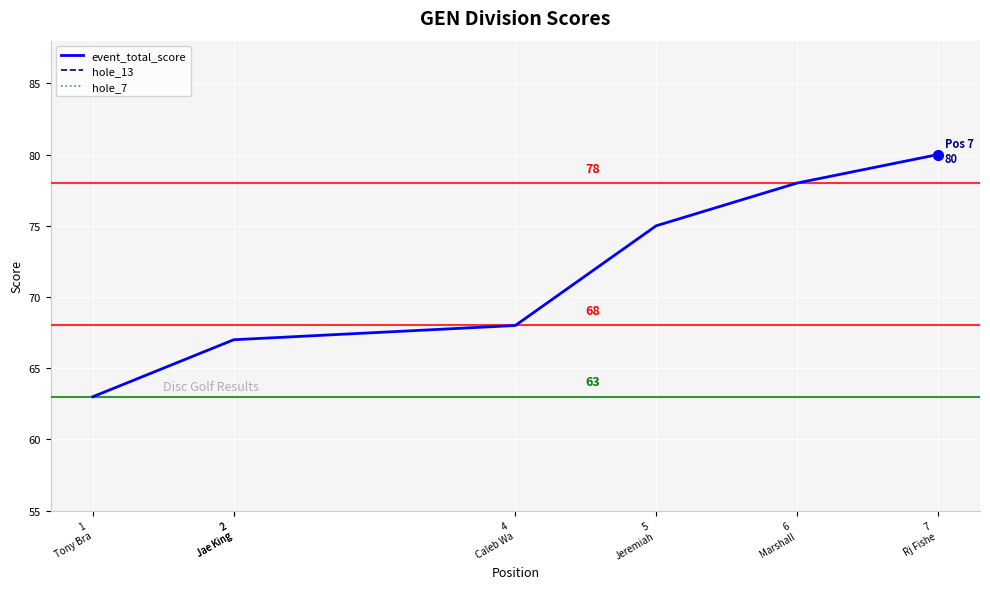

At which category is the sum across all series the highest?

7
Rj Fishe